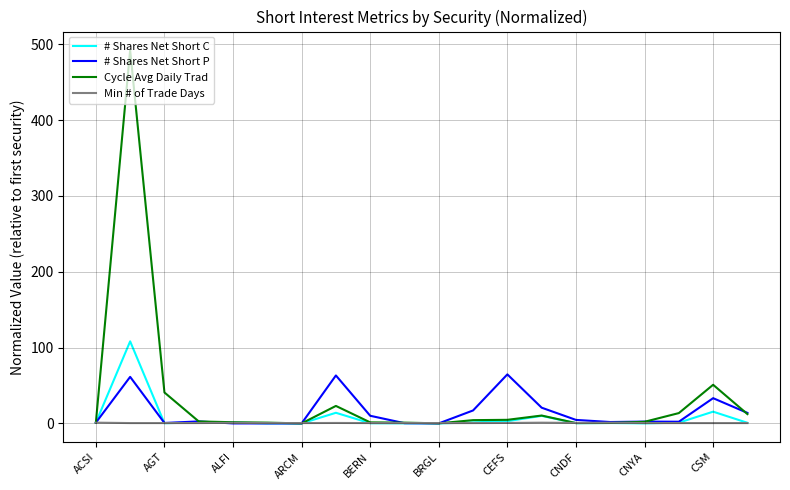

What is the maximum value shown in the chart?

492.0